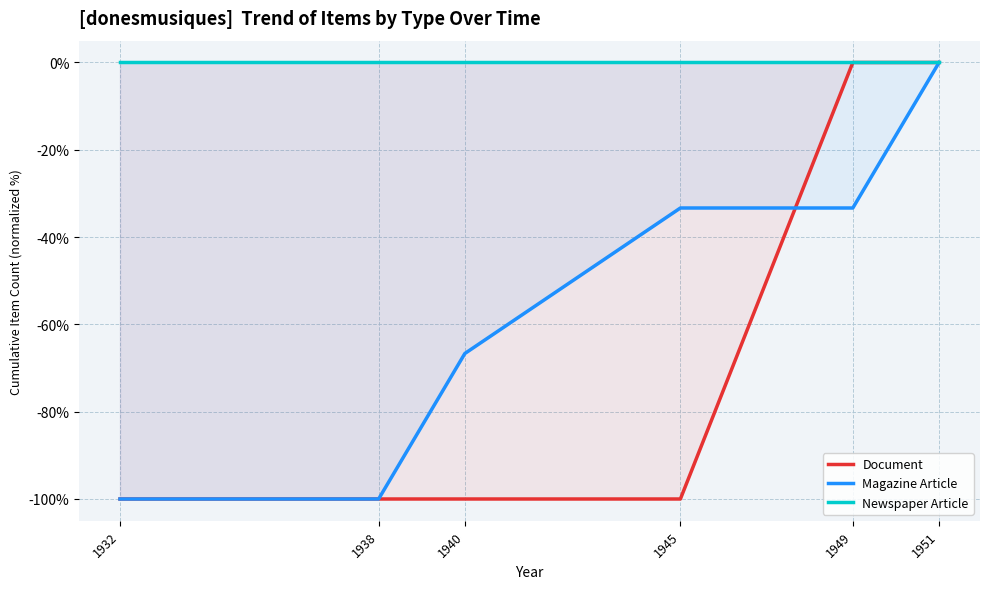

True or false: Magazine Article and Newspaper Article intersect in this chart.

False